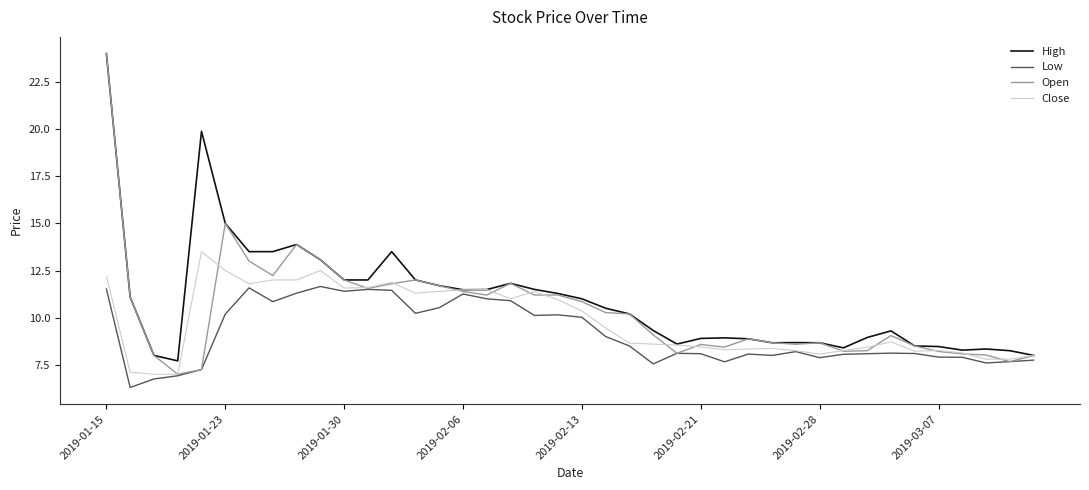

What is the smallest value displayed?

6.3